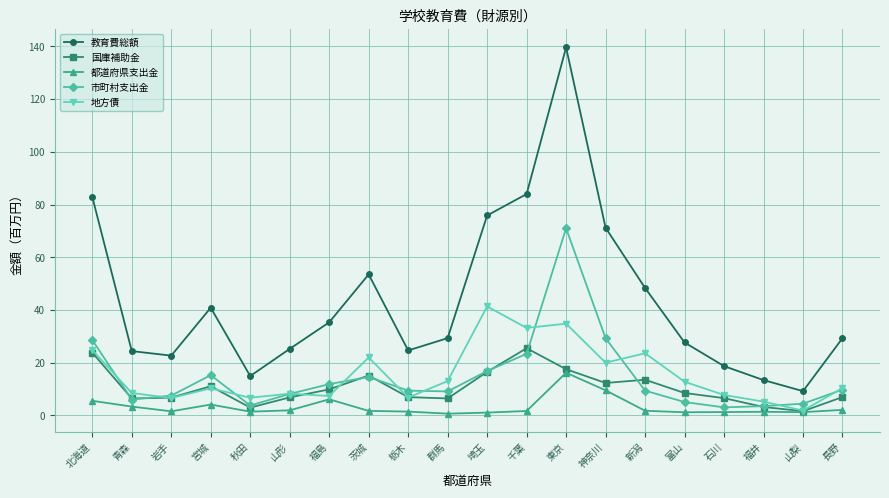

Read the 国庫補助金 value at 長野.

7.0